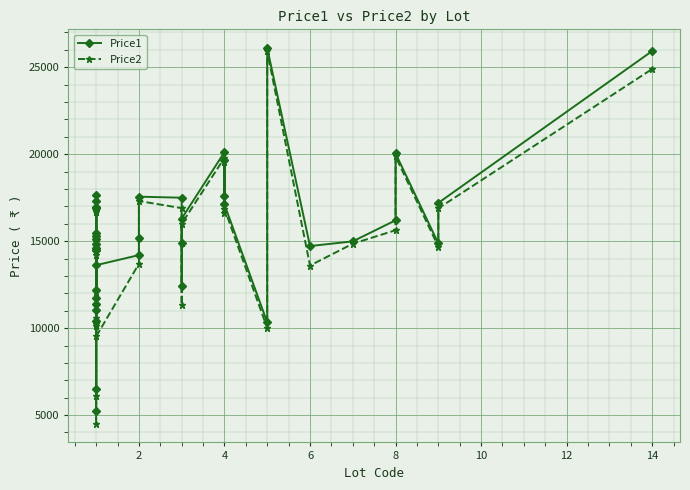

True or false: Price1 and Price2 cross at least once.

False